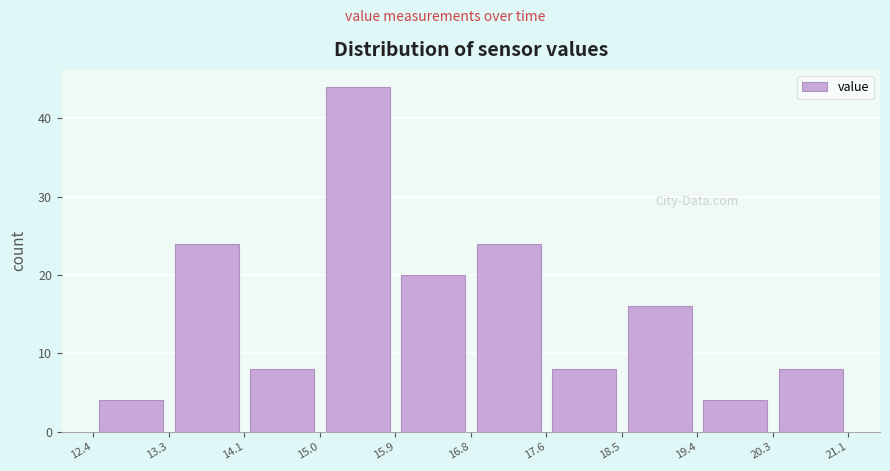

Reading left to right, list every bar in this chart as the range it spans on the x-axis followed by its height. The values are not printed on the chart, so give them approximately, as read against the axis.

12.4 to 13.3: 4
13.3 to 14.1: 24
14.1 to 15.0: 8
15.0 to 15.9: 44
15.9 to 16.8: 20
16.8 to 17.6: 24
17.6 to 18.5: 8
18.5 to 19.4: 16
19.4 to 20.3: 4
20.3 to 21.1: 8